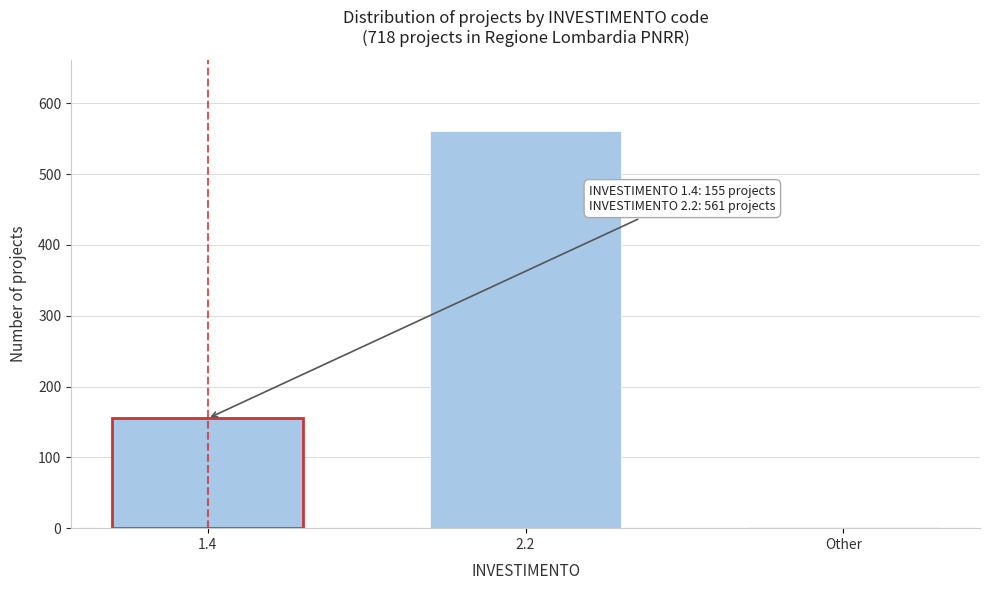

Reading left to right, list all the values displayed in this chart.

155	561	2